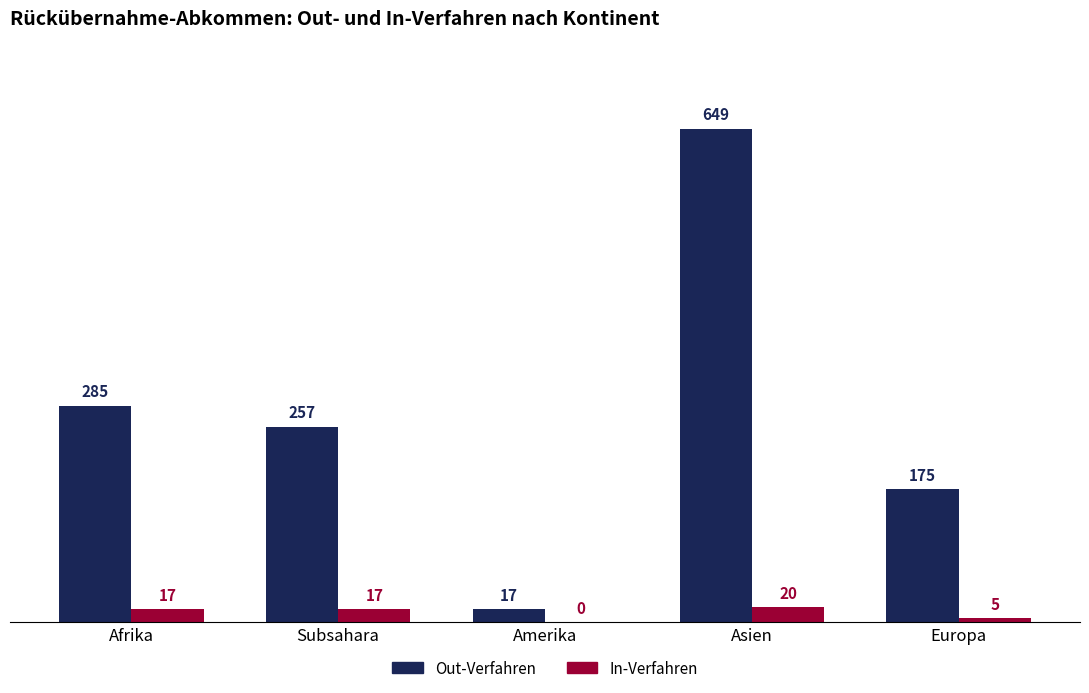

Reading left to right, extract all data points from this chart.

Out-Verfahren: 285	257	17	649	175
In-Verfahren: 17	17	0	20	5